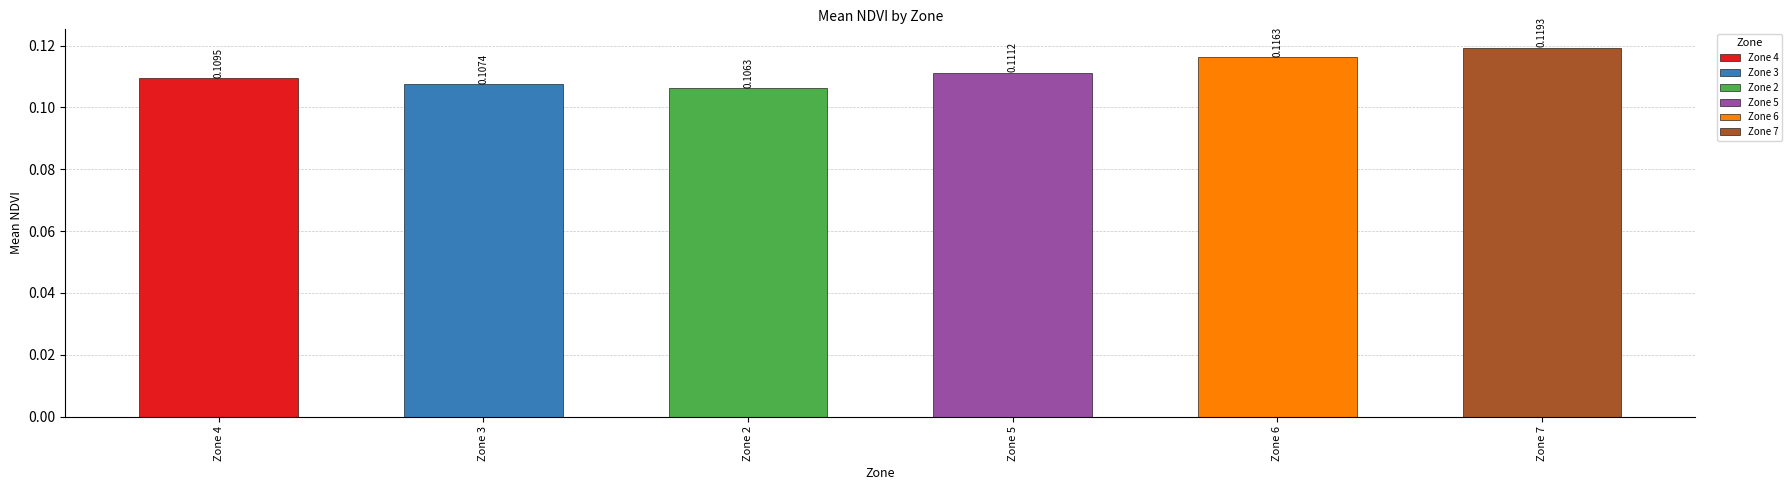

List the labels in order of value, largest first.

7, 6, 5, 4, 3, 2